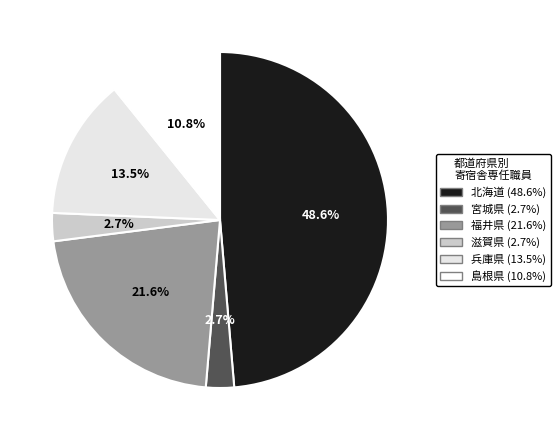

What is the total percentage of 滋賀県 and 宮城県?

5.4%